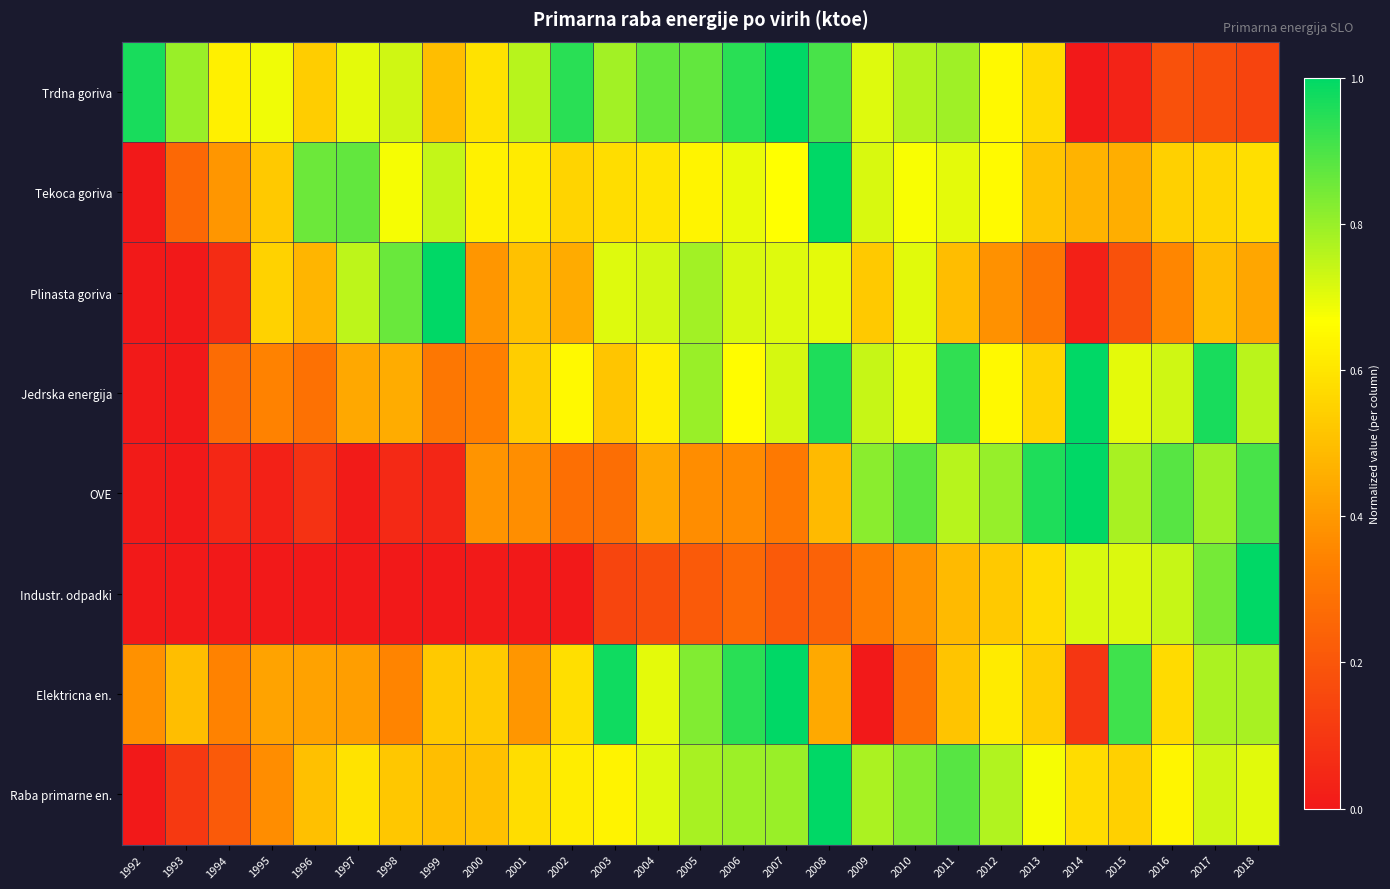

At which category is the sum across all series the highest?

2008